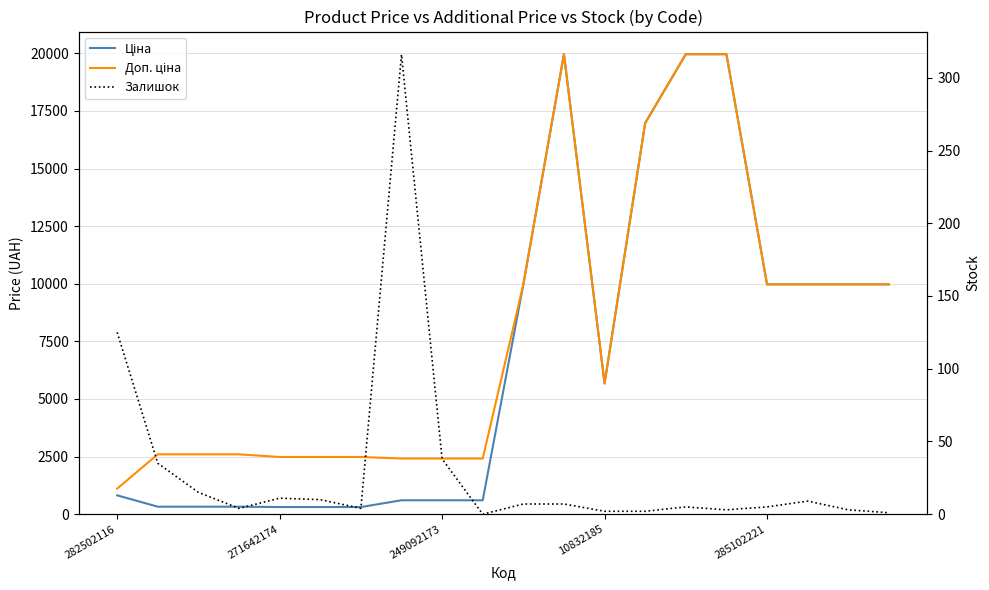

What are all the series names shown in the legend?

Ціна, Доп. ціна, Залишок